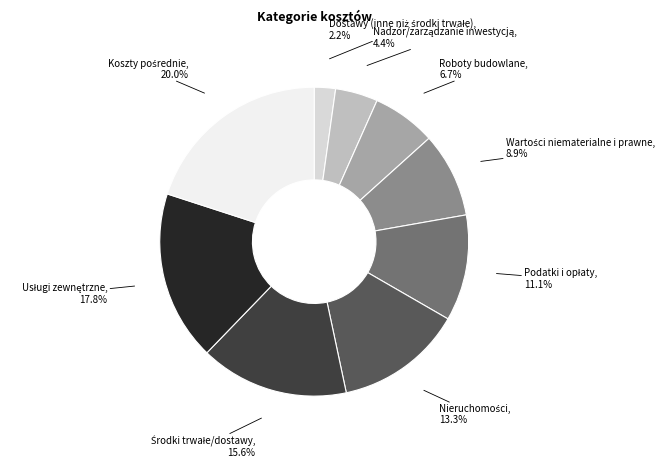

How many segments does this pie chart have?

9